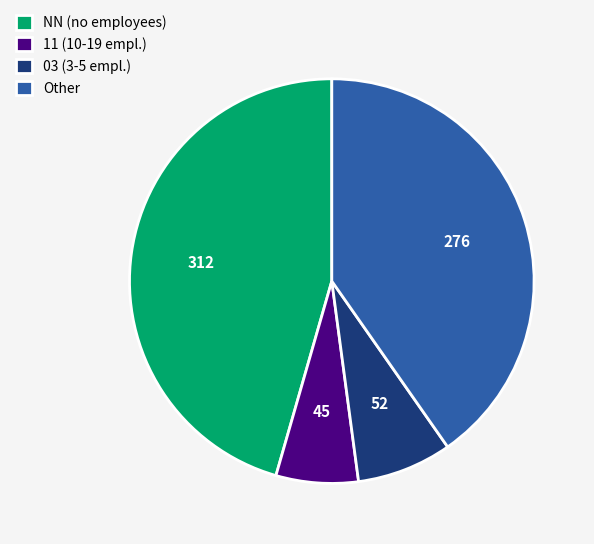

True or false: 11 (10-19 empl.) accounts for 18% of the total.

False